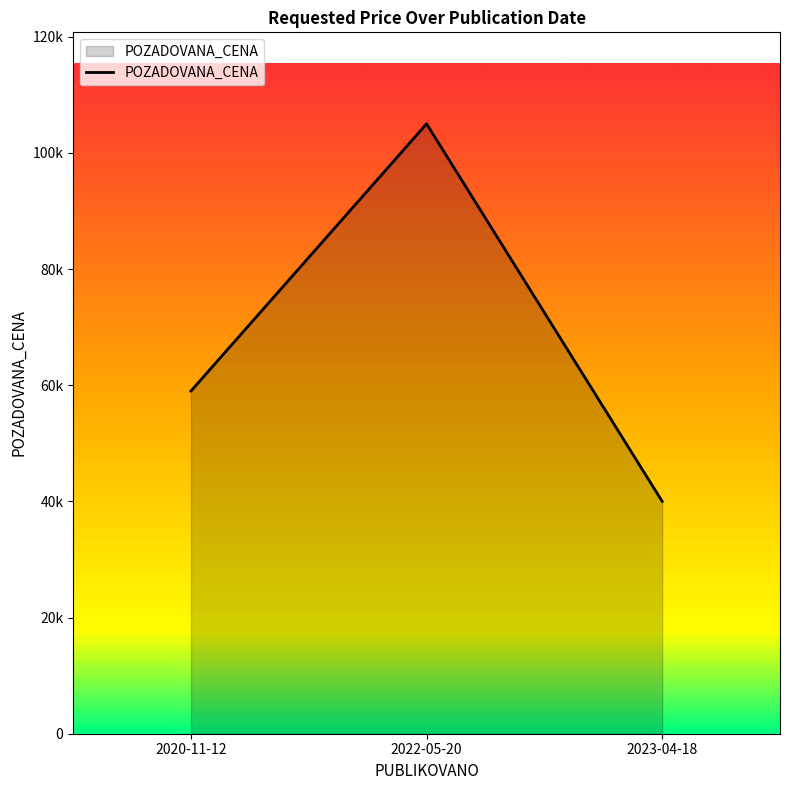

Does the chart have visible grid lines?

No